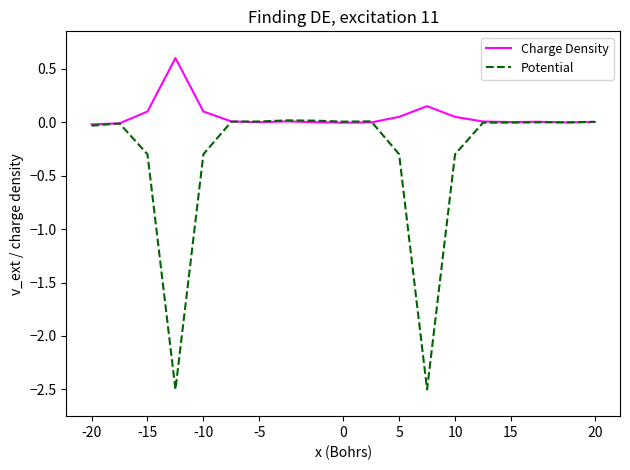

What is the minimum value shown in the chart?

-2.5